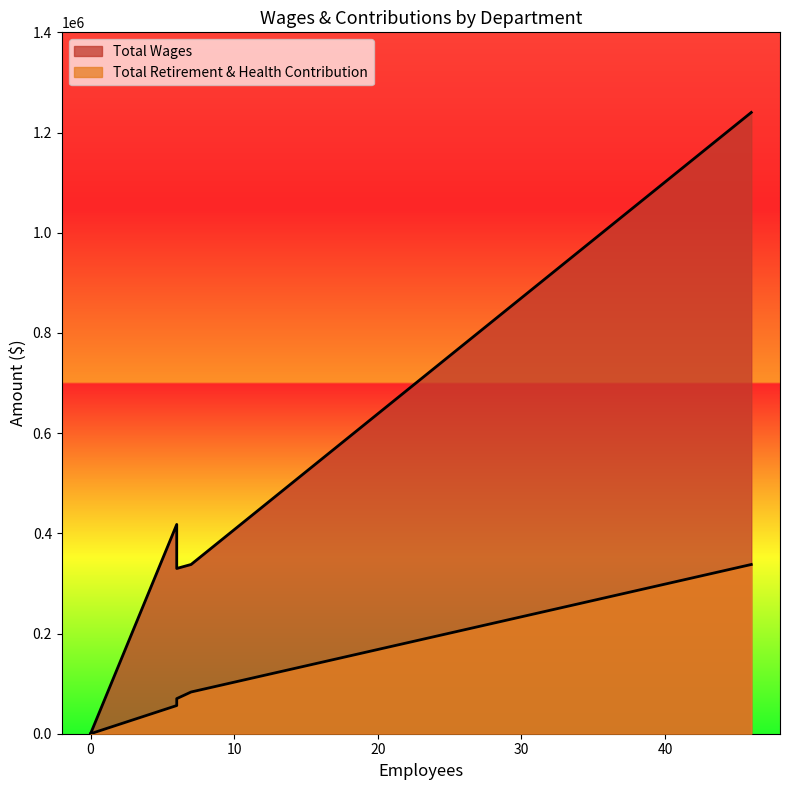

How many data points does each series have?

5